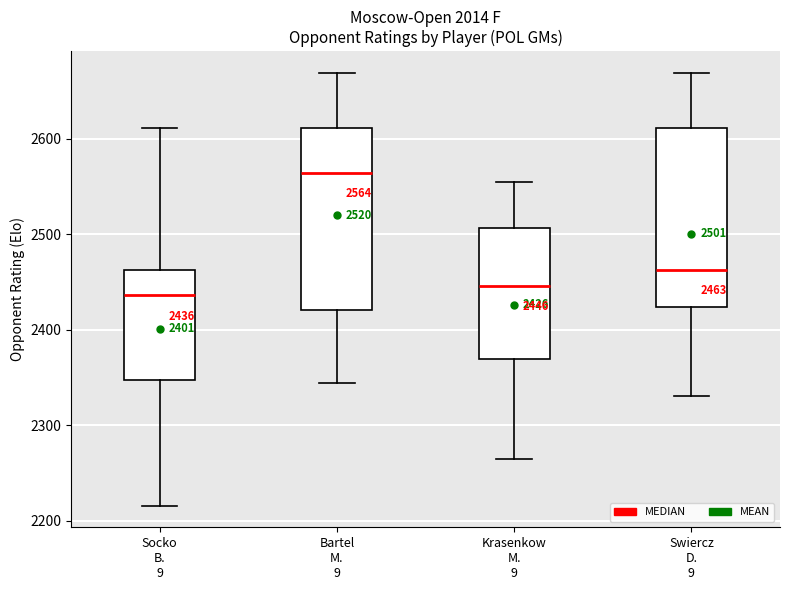

Which box has the highest median line?

Bartel M. 9